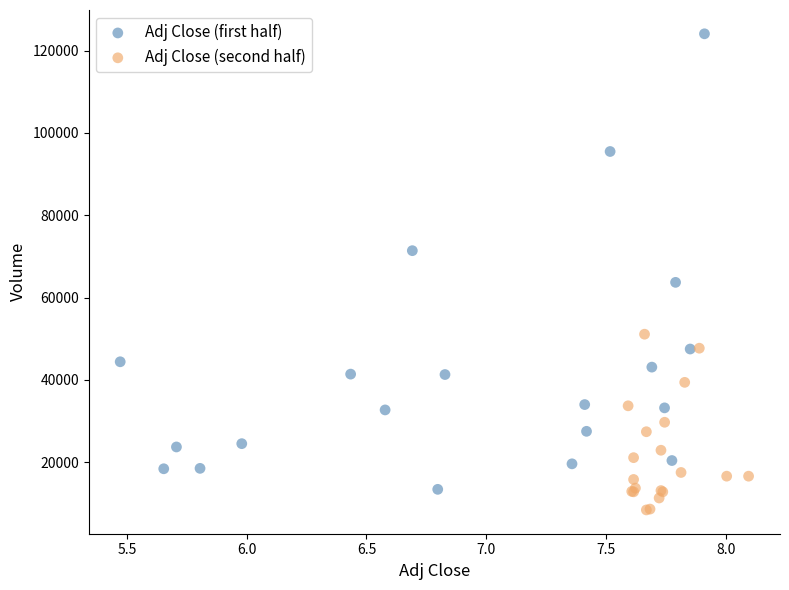

Which series has the widest spread of Y values?

Adj Close (first half)